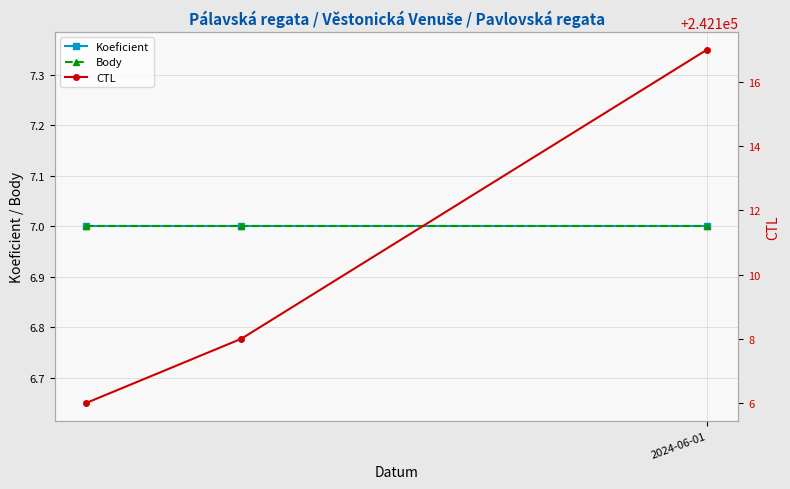

What is the value of the Body point at the 2nd from the left?

7